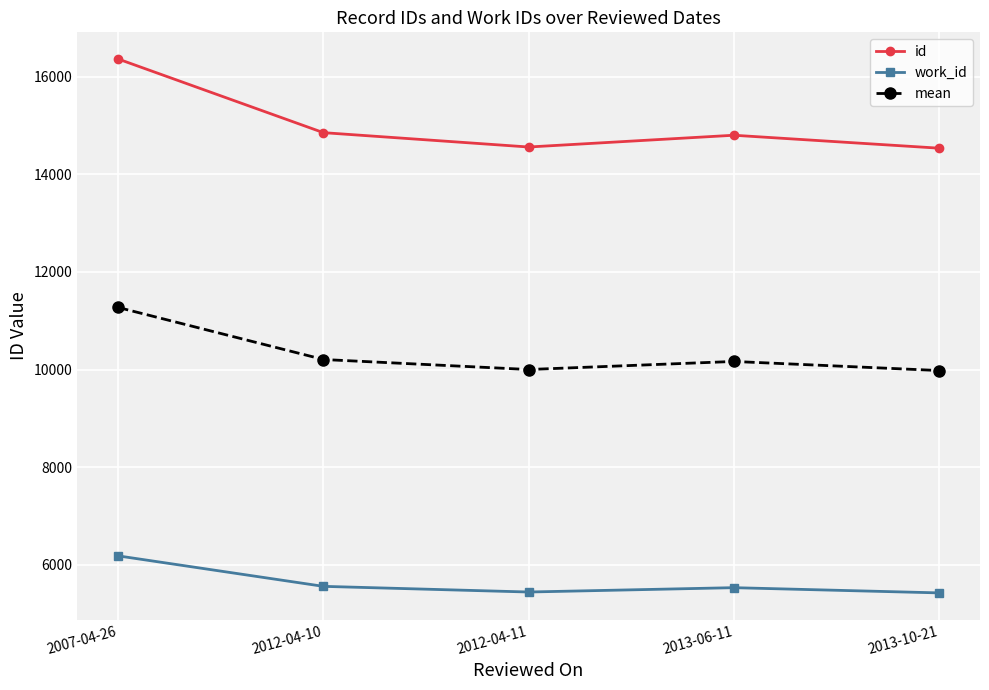

True or false: work_id and id intersect in this chart.

False